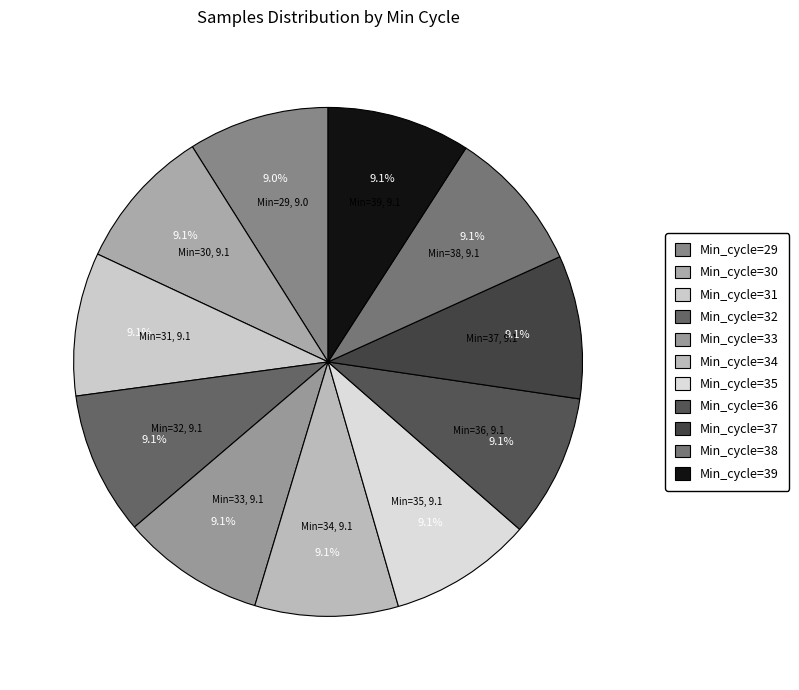

What is the ratio of the value at Min_cycle=37 to the value at Min_cycle=30?

1.0